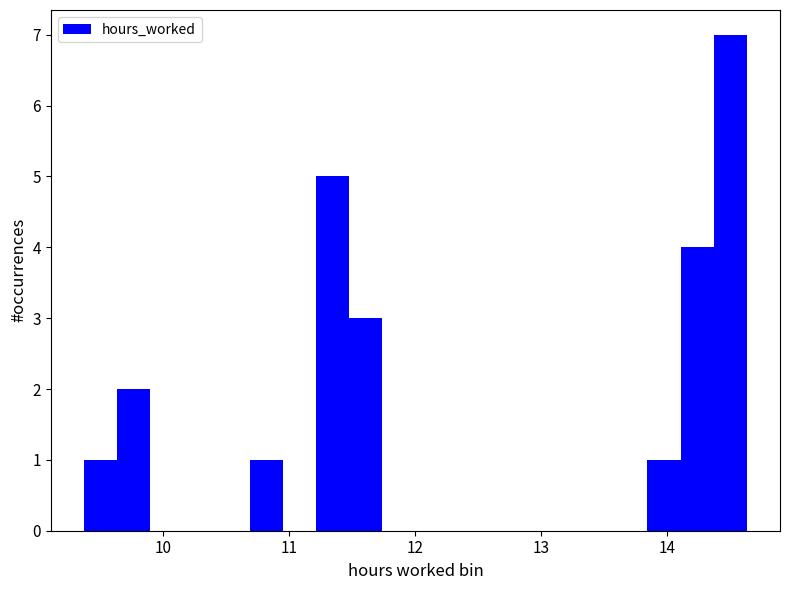

Around what value on the x-axis is the tallest bar? Give the approximate position of its centre, as read against the axis.

14.5